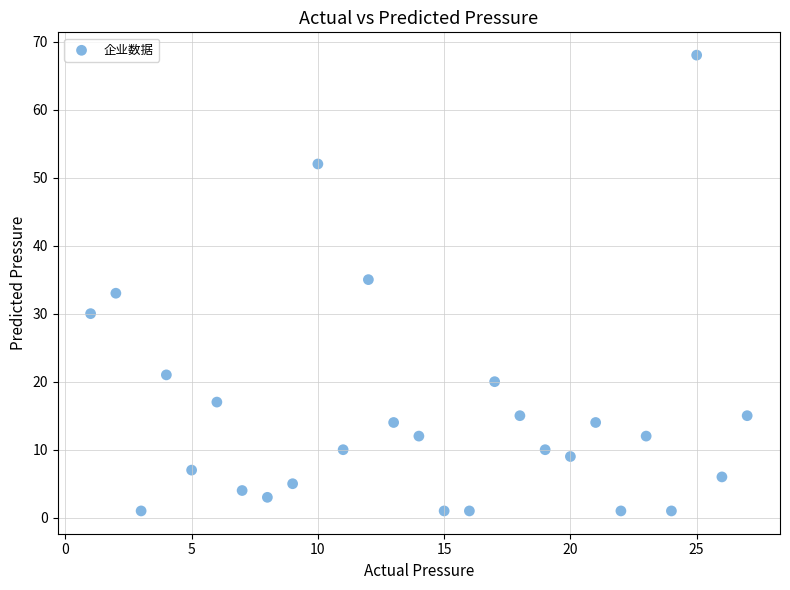

What is the range of X values (max minus min)?

26